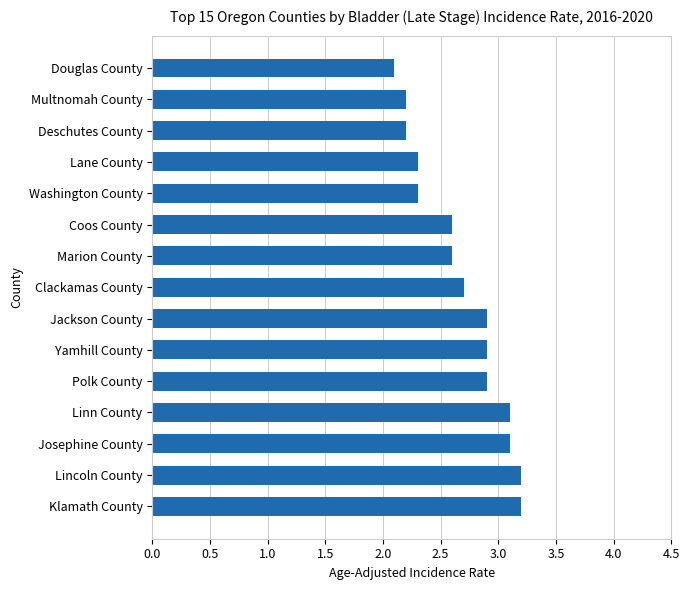

What is the greatest value displayed?

3.2